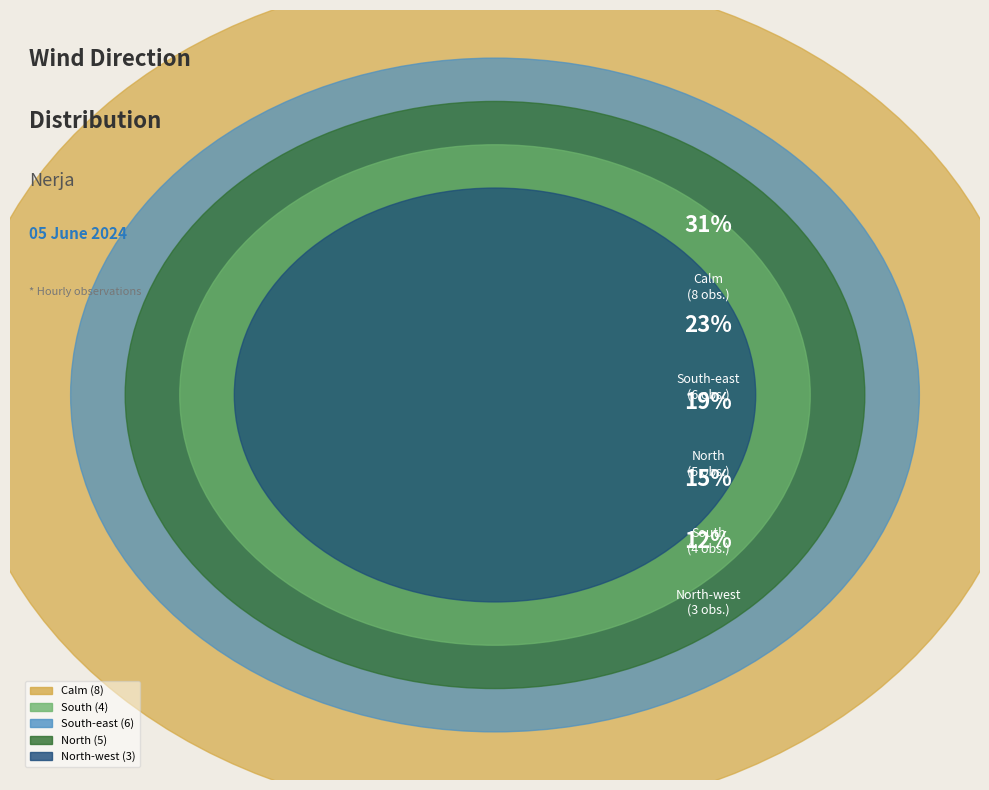

Approximately how many times larger is the value at South-east compared to Calm?

0.8